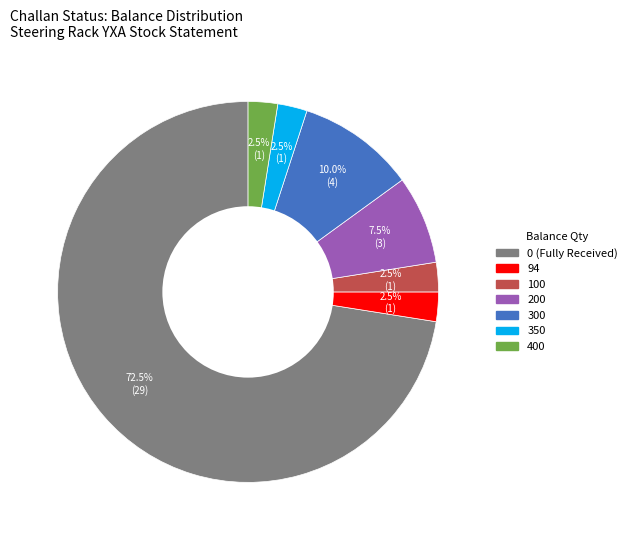

Does any single category account for the majority?

Yes